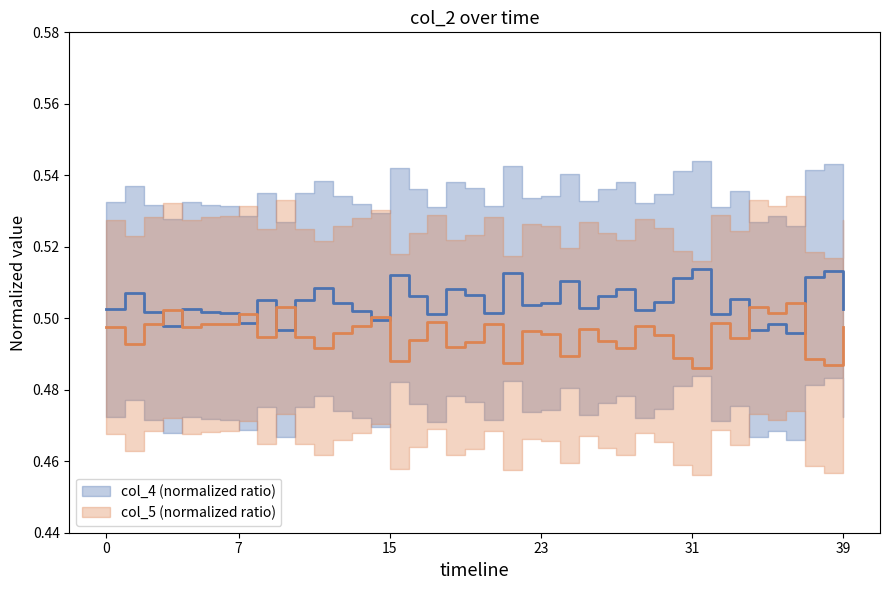

At 18, list the series in order from largest to smallest.

col_4 (norm), col_5 (norm)